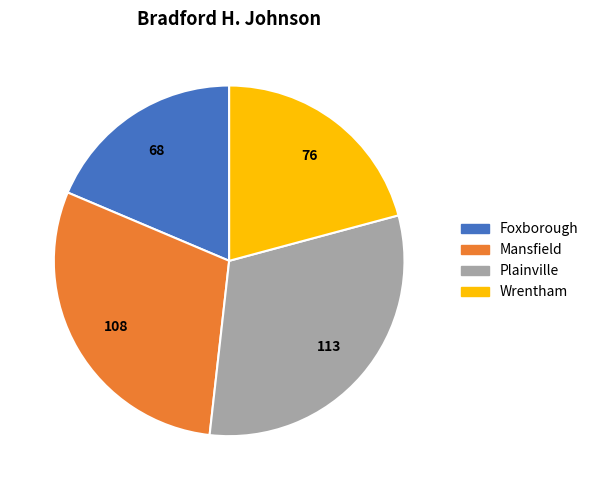

What is the ratio of the value at Wrentham to the value at Foxborough?

1.1